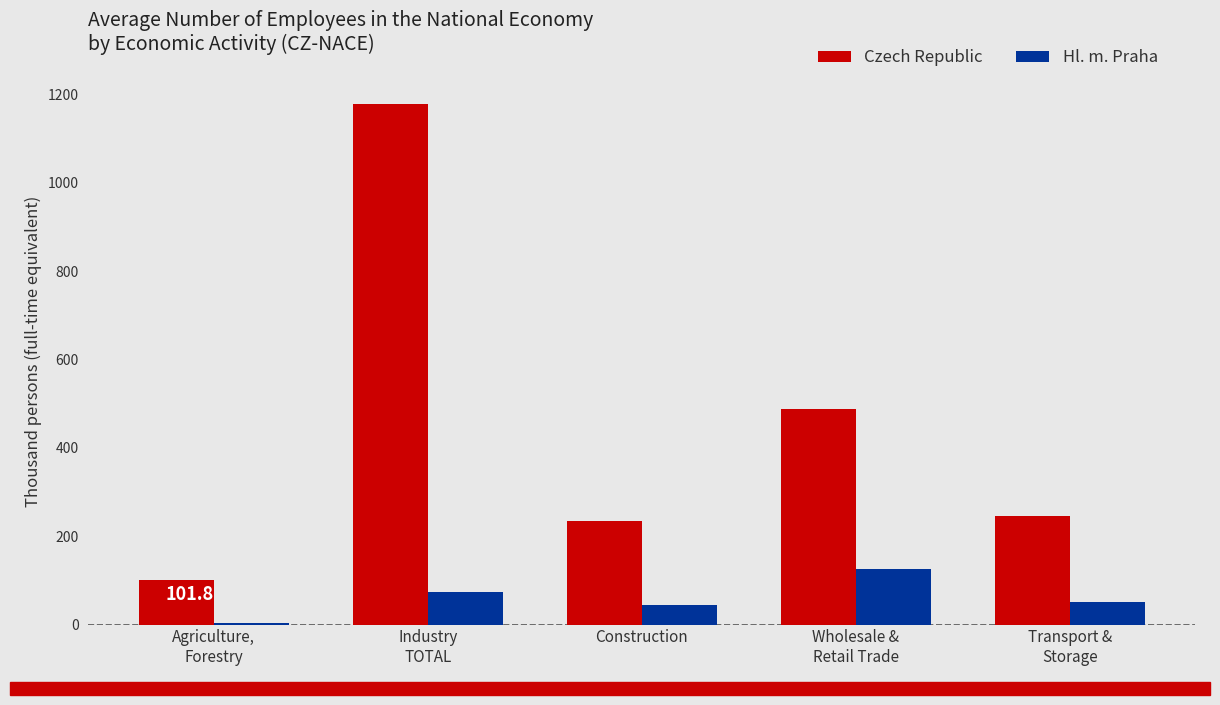

Which series has the largest total across all categories?

Czech Republic